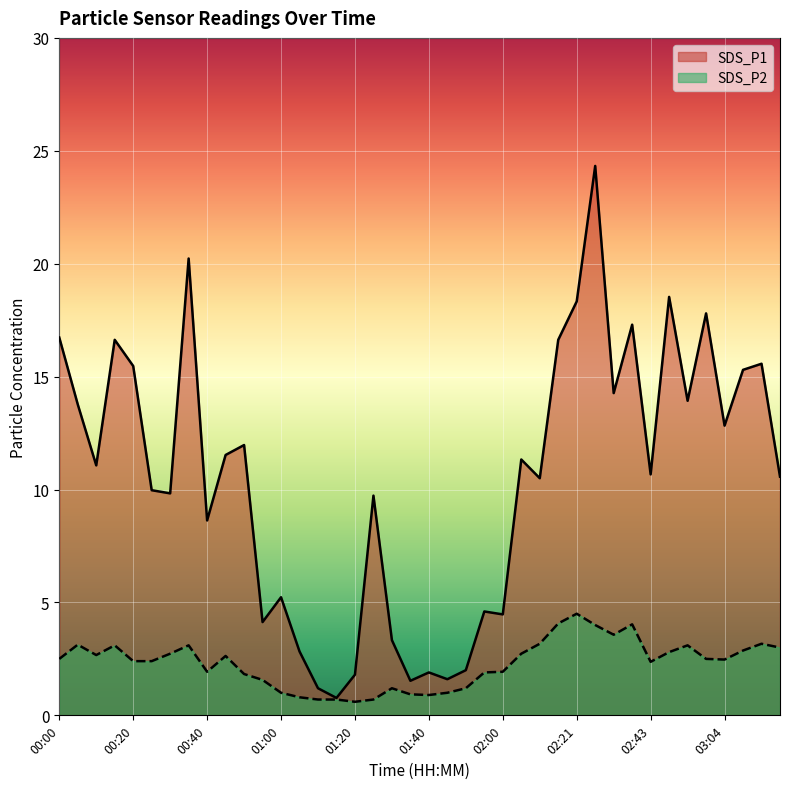

At which category does SDS_P2 reach its first local valley?

00:10